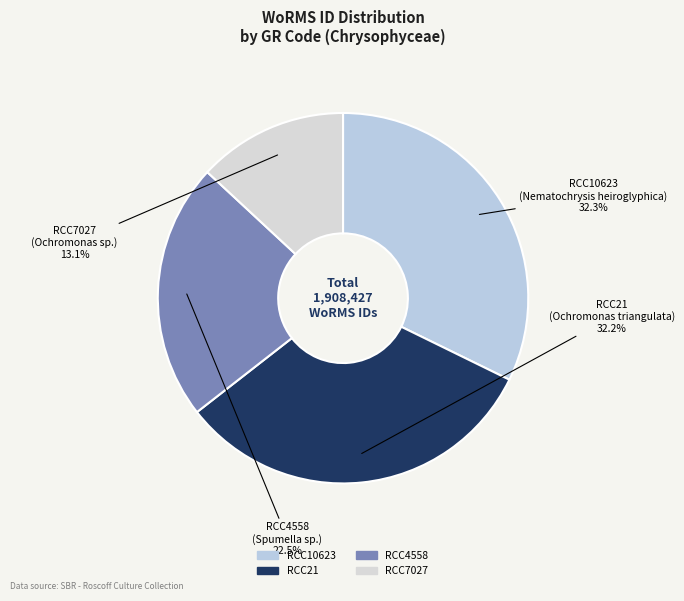

To the nearest percent, what percentage of the pie is RCC21?

32%